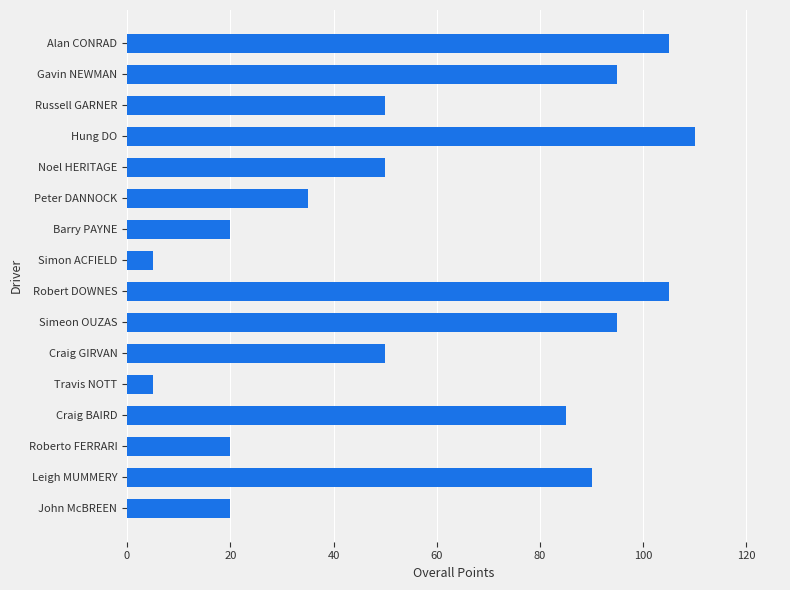

What is the average value?

59